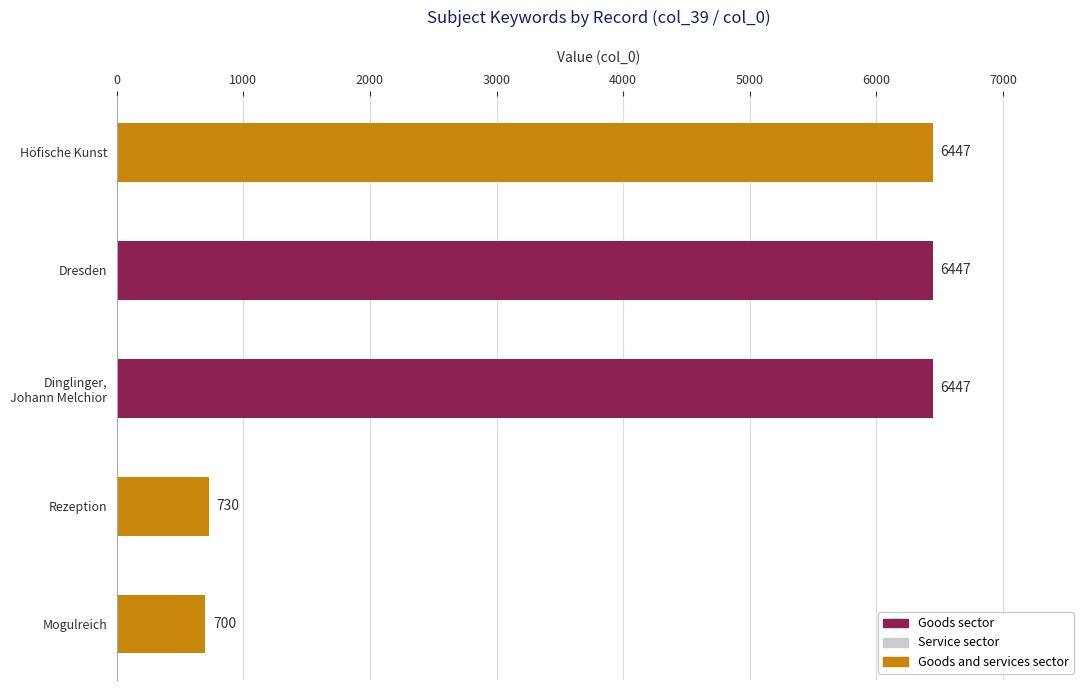

Reading top to bottom, transcribe all the data shown in this chart.

6447	6447	6447	730	700